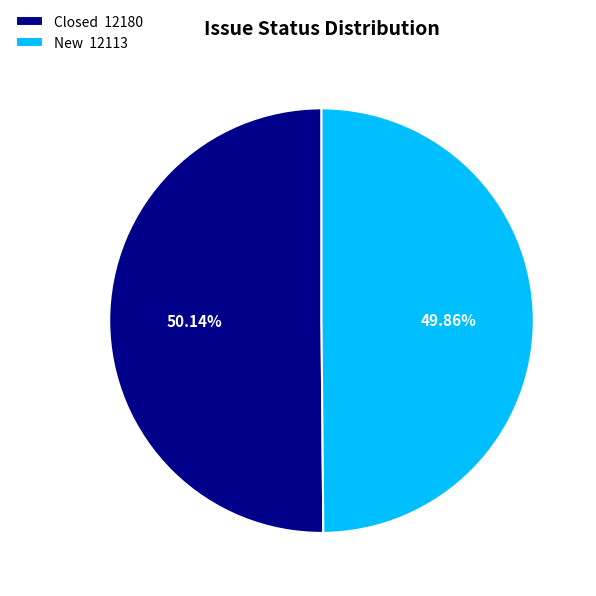

Approximately how many times larger is the value at New compared to Closed?

1.0